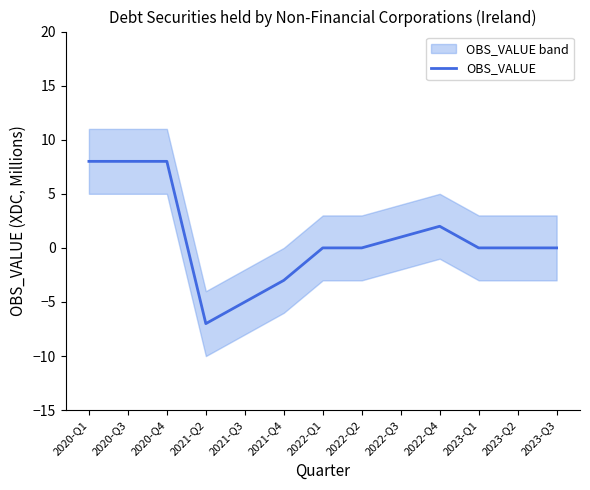

Does the chart display data point markers on the line(s)?

No